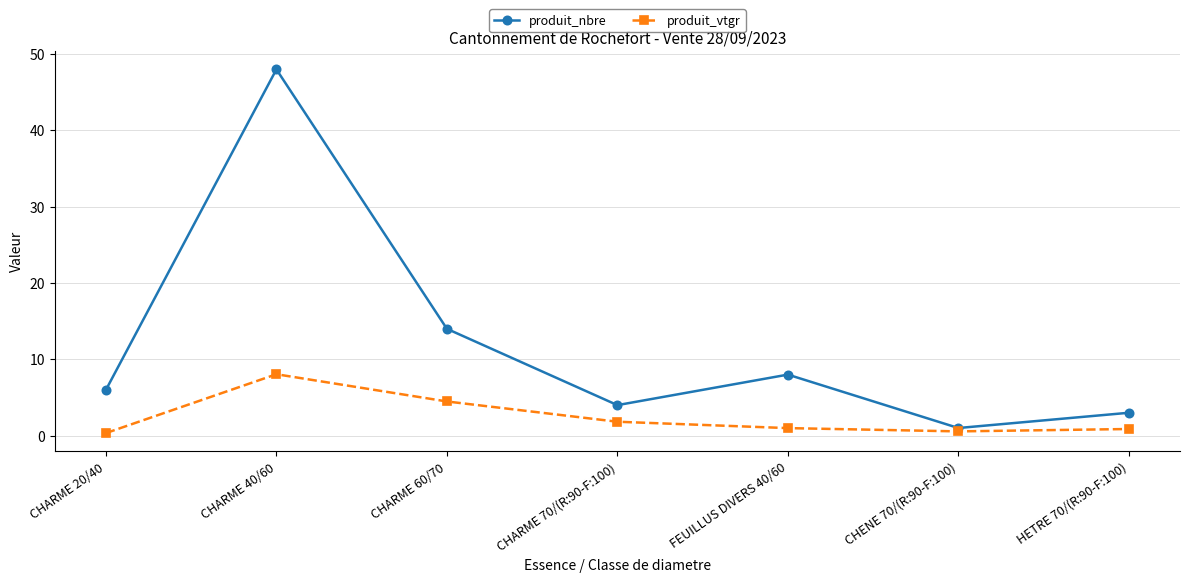

True or false: produit_vtgr and produit_nbre intersect in this chart.

False